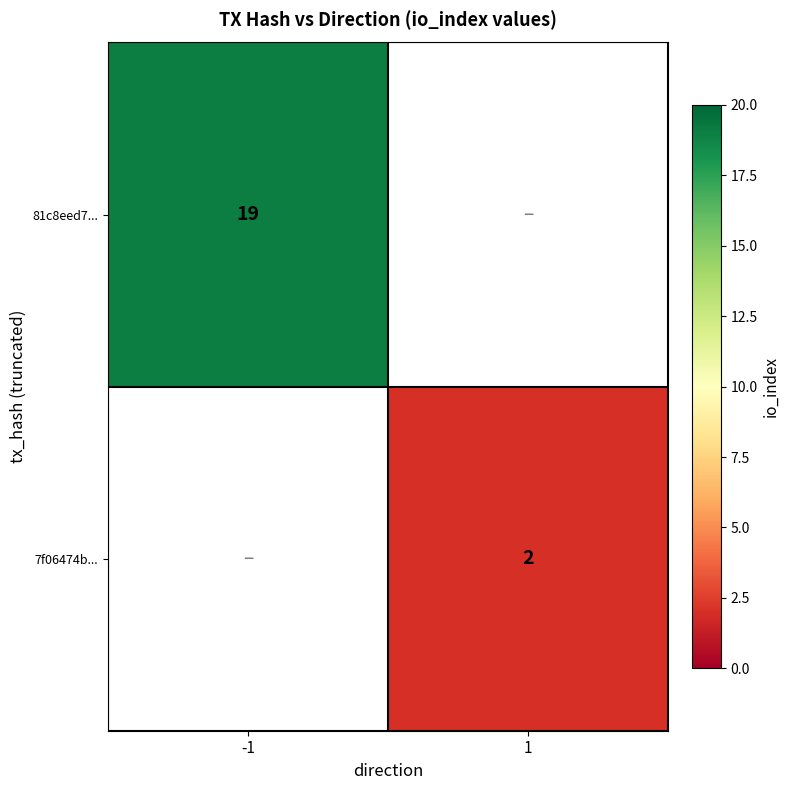

The value of 7f06474b... at 1 is 2. True or false?

True